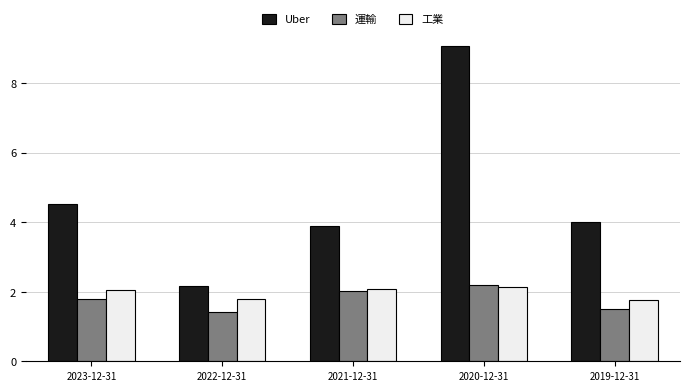

True or false: Uber has a value of 0.9 at 2022-12-31.

False